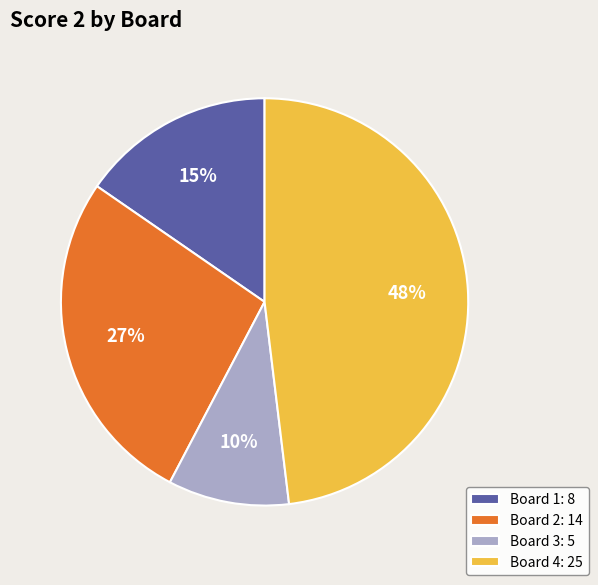

What is the smallest slice in the pie chart?

Board 3: 5